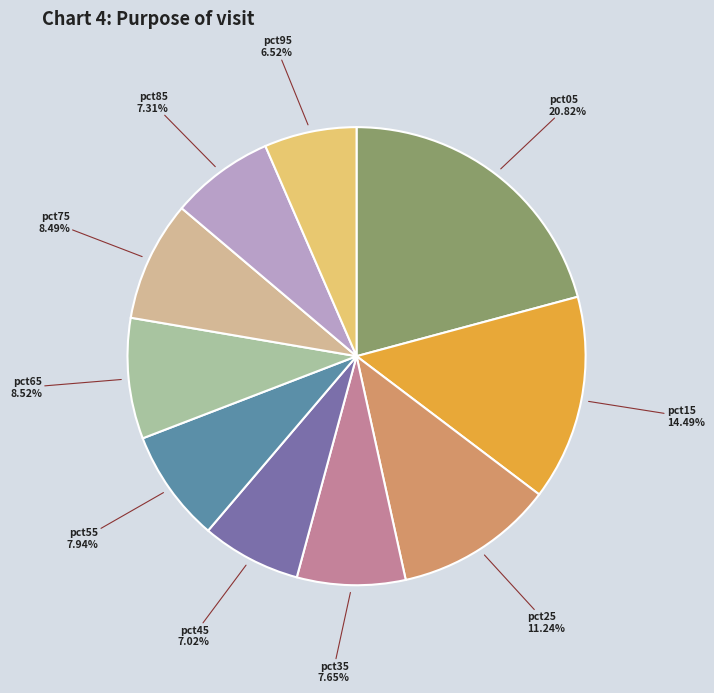

Is there any slice that represents more than half of the pie?

No